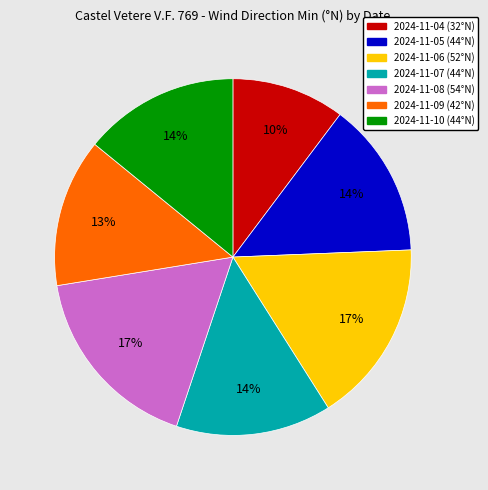

To the nearest percent, what is the average slice percentage?

14%